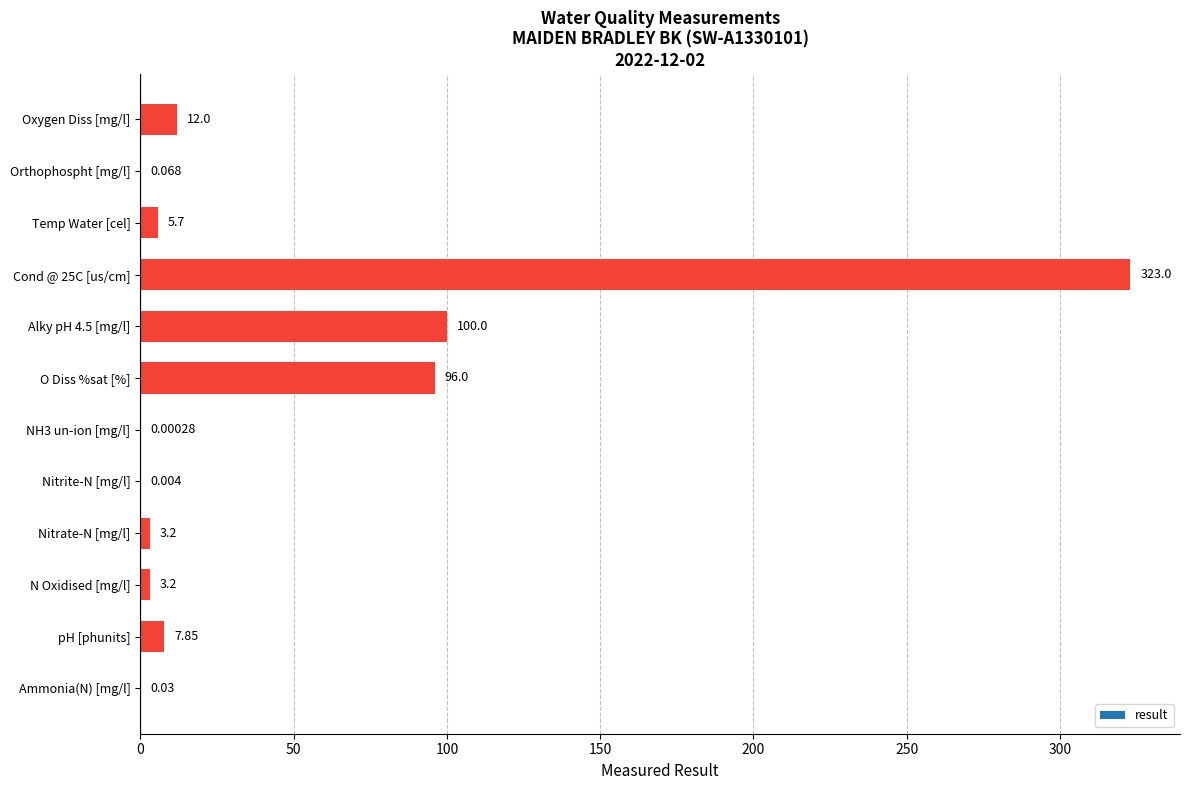

How many categories are shown in the chart?

12